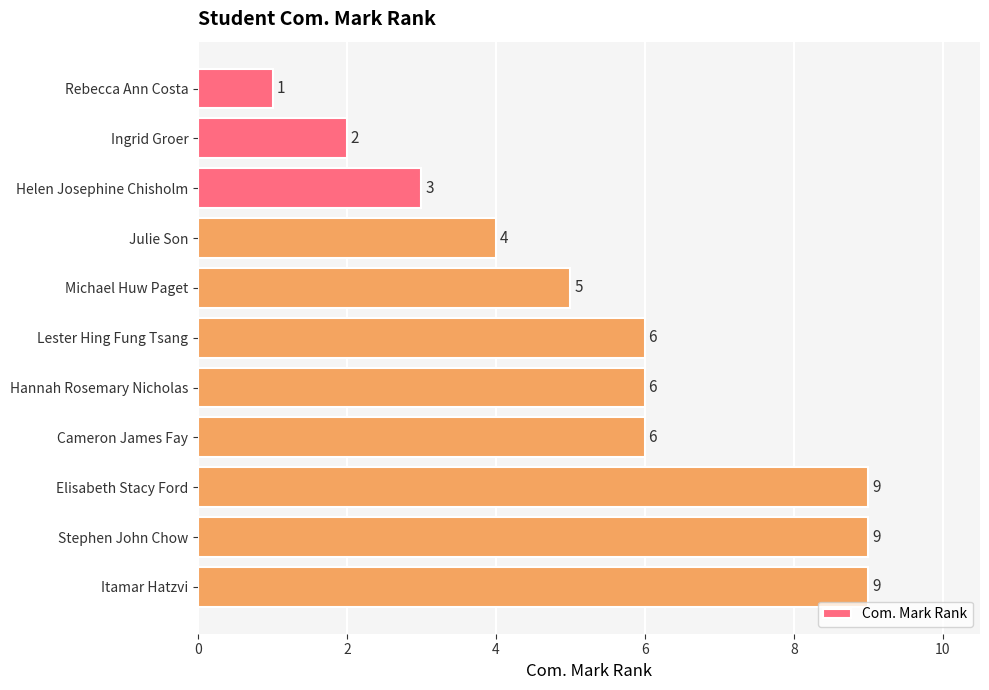

Count the values in the range 3 to 9.

9